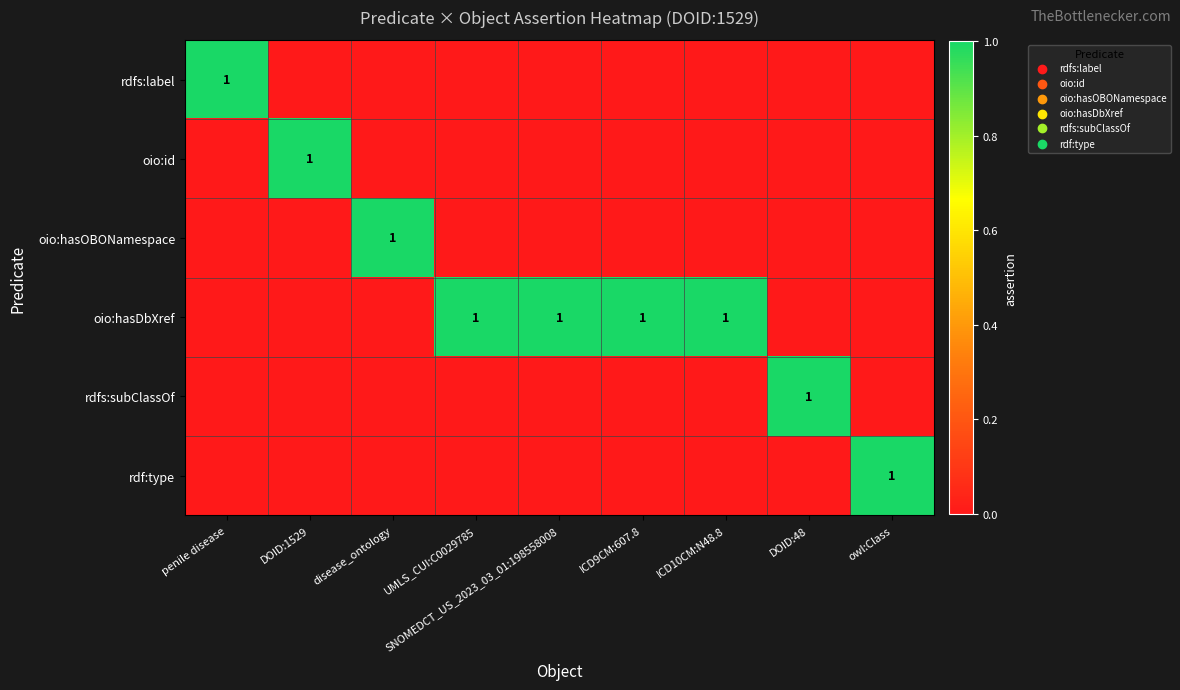

Is it true that rdfs:subClassOf equals 0 at owl:Class?

True